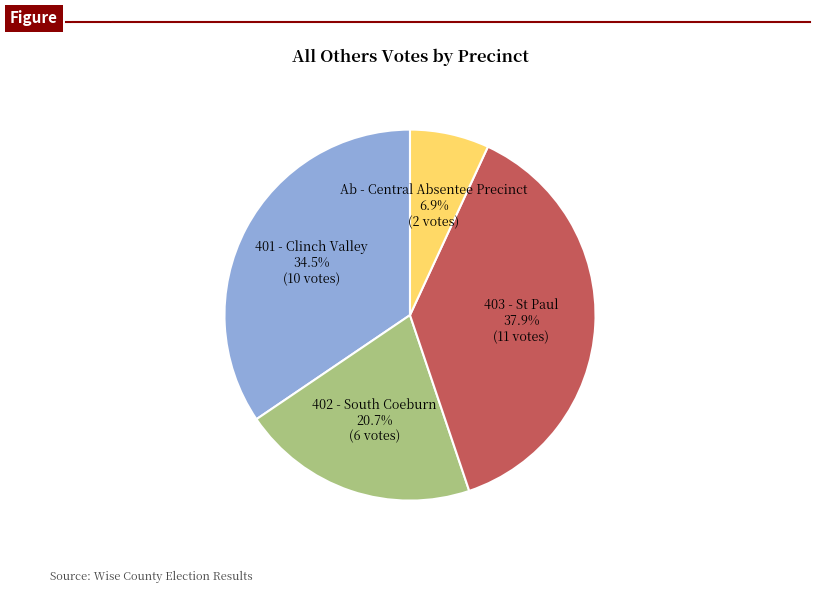

To the nearest percent, what is the combined percentage of Ab - Central Absentee Precinct and 401 - Clinch Valley?

41%